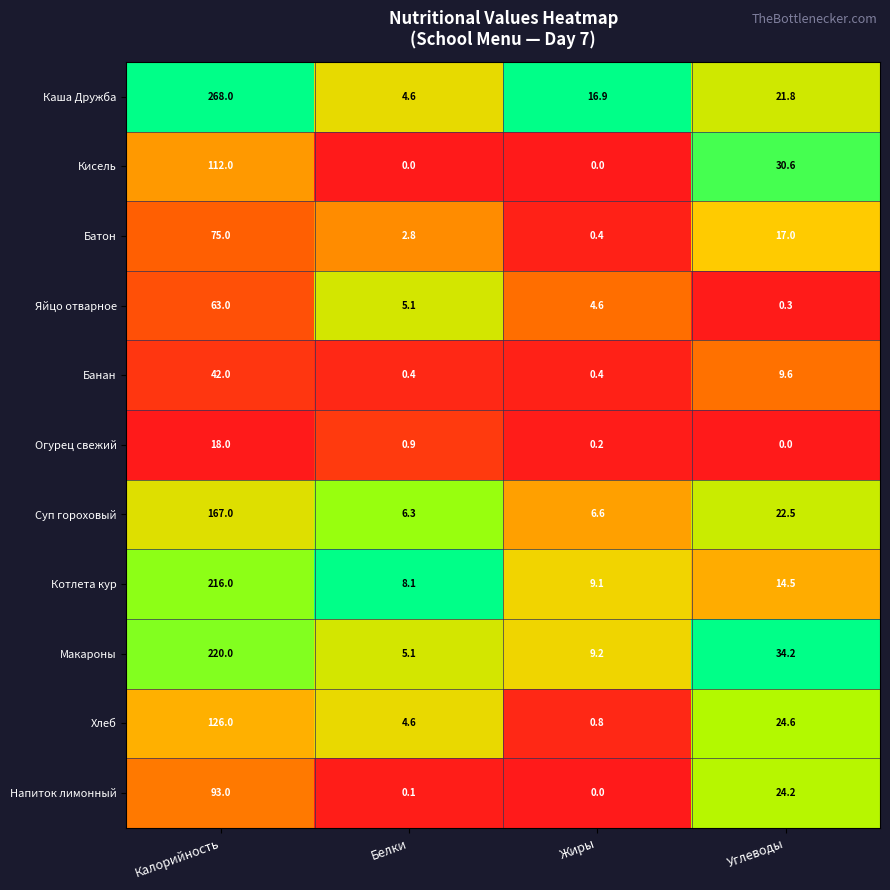

What is the sum of all Огурец свежий values?

19.1